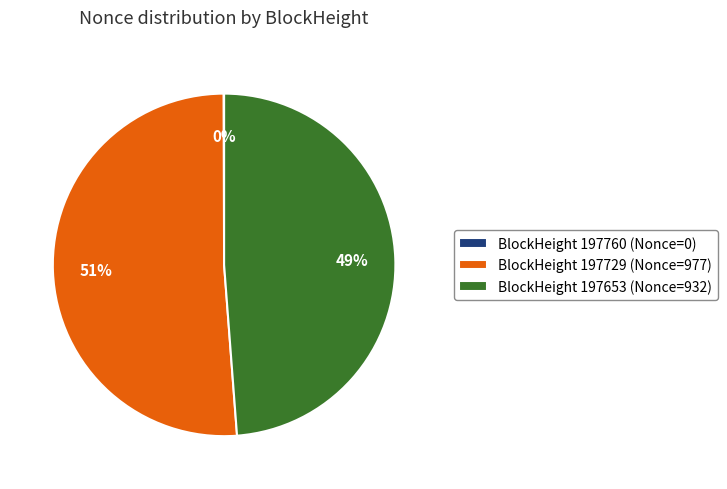

What is the largest slice in the pie chart?

BlockHeight 197729 (Nonce=977)